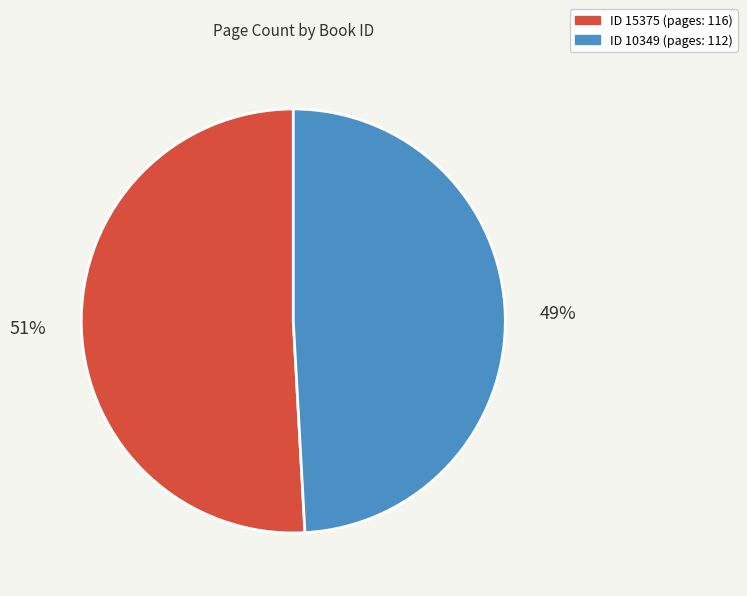

Rank the categories by value from highest to lowest.

ID 15375 (pages: 116), ID 10349 (pages: 112)